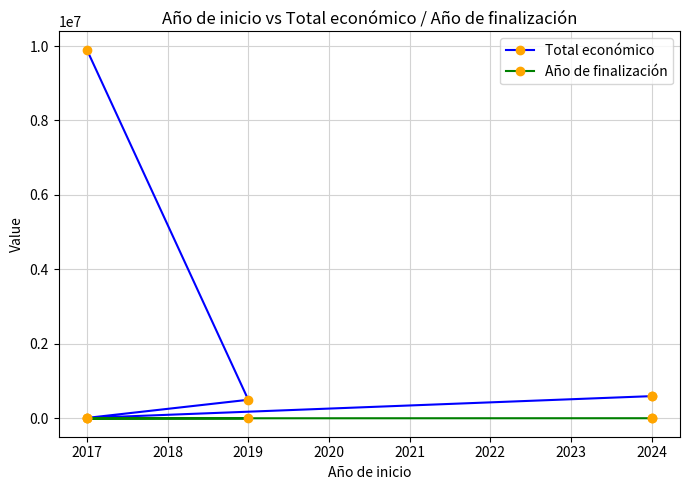

Where is the first local maximum for Año de finalización?

2019